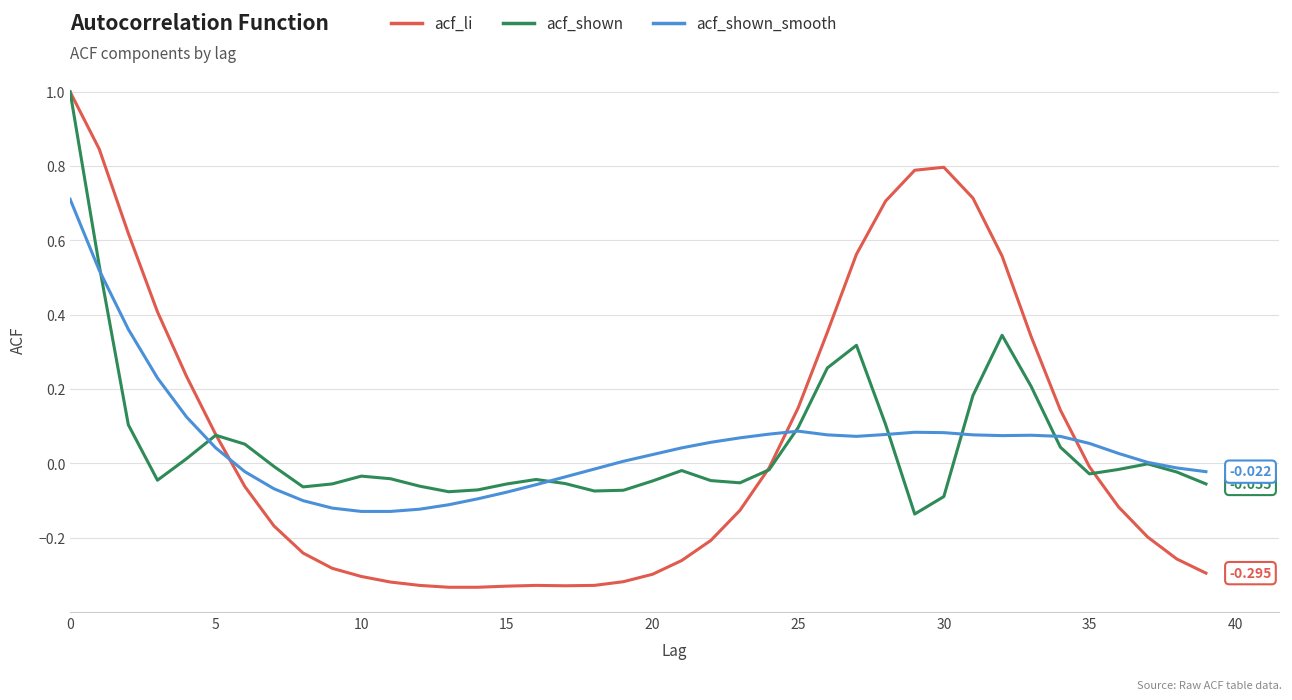

Which series has the largest range (max minus min)?

acf_li